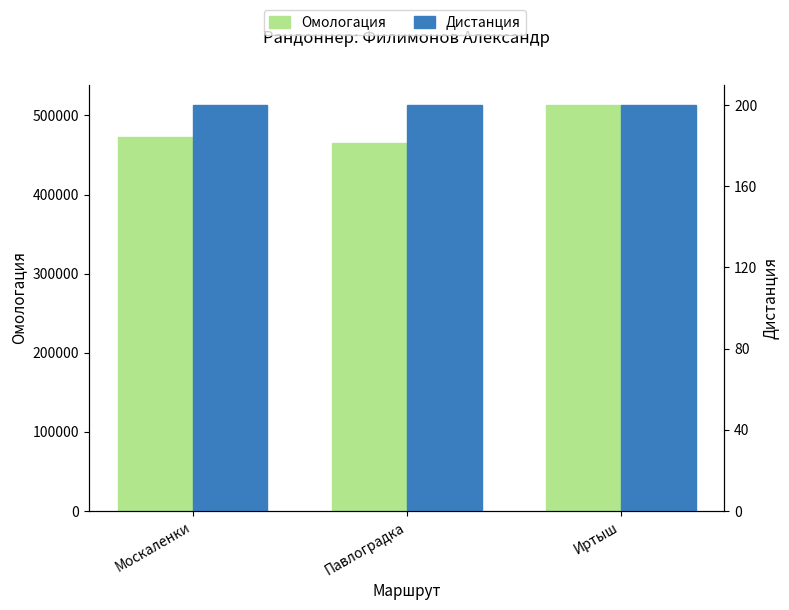

Which series changed the most between Москаленки and Павлоградка?

Омологация